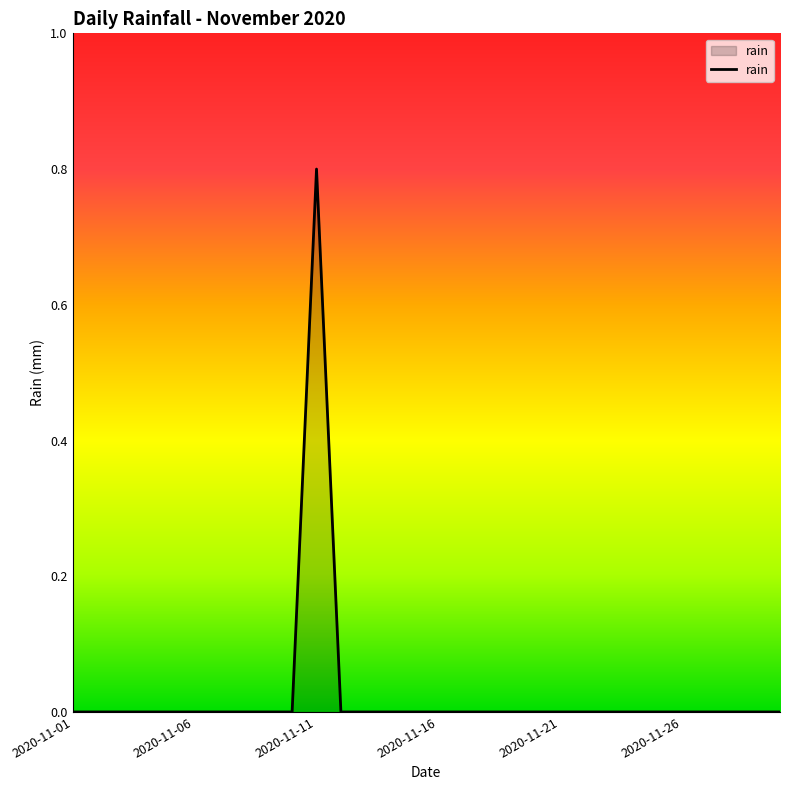

What is the difference between the maximum and minimum values?

0.8